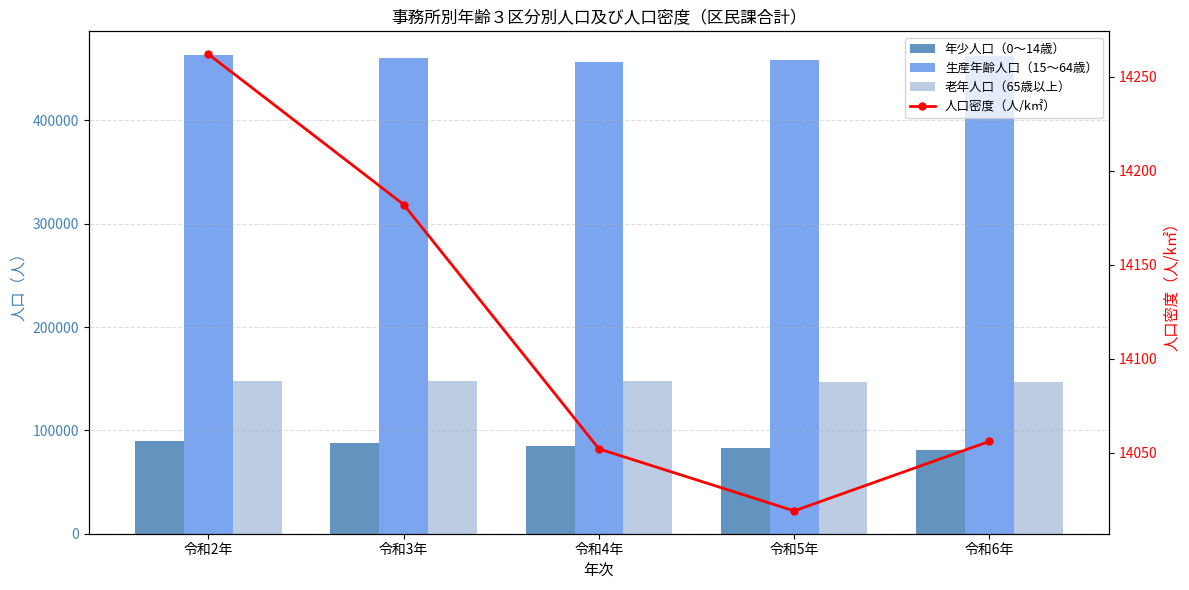

At which label does 人口密度（人/k㎡） first exceed 14056?

令和2年